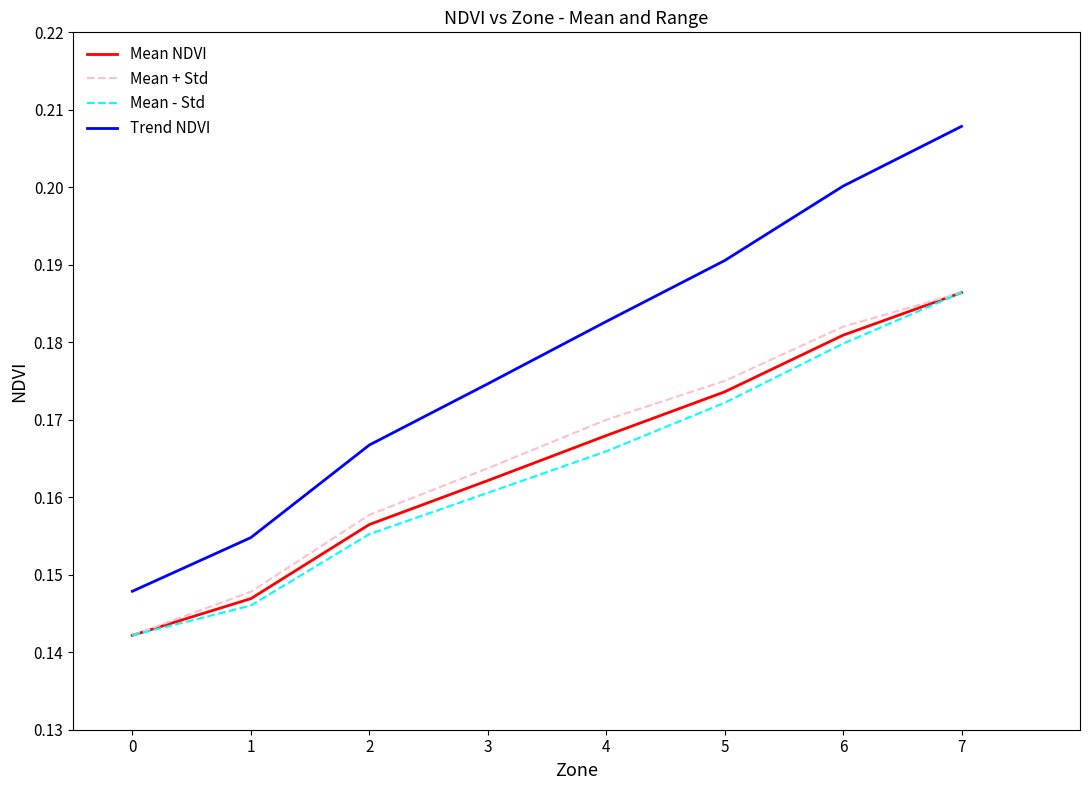

True or false: Mean NDVI has more than 1 points higher than both neighbors.

False